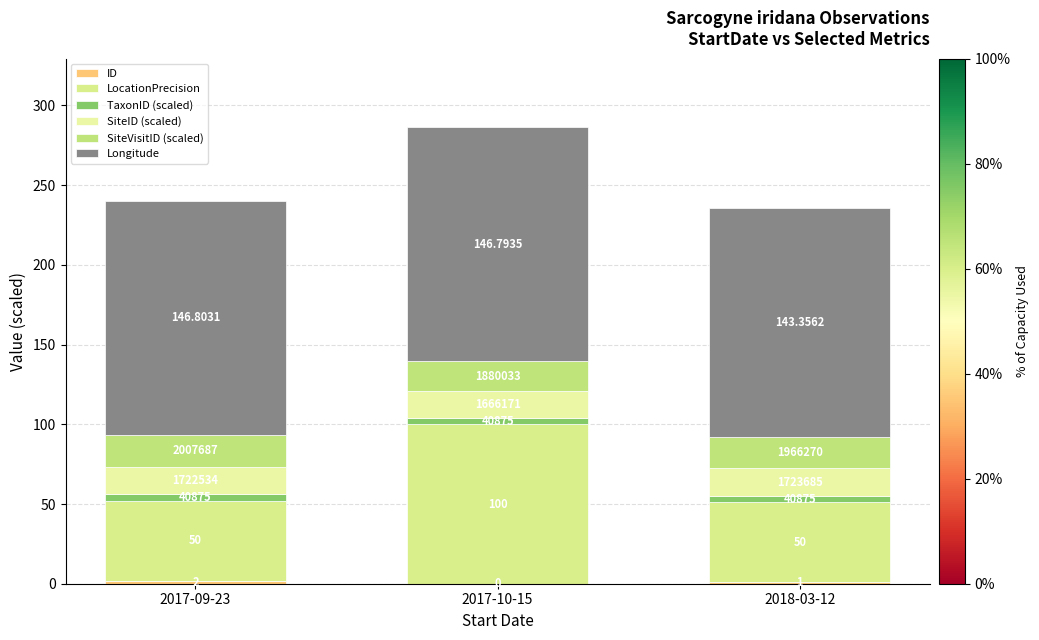

Are the bars horizontal?

No